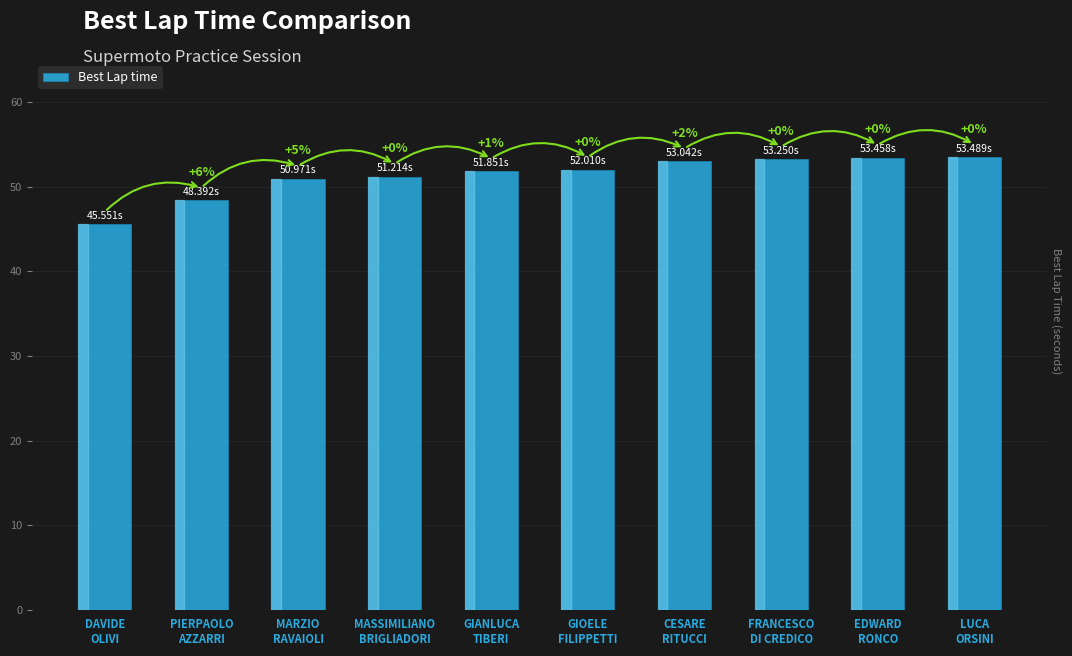

What is the change in value from PIERPAOLO
AZZARRI to MARZIO
RAVAIOLI?

+2.6